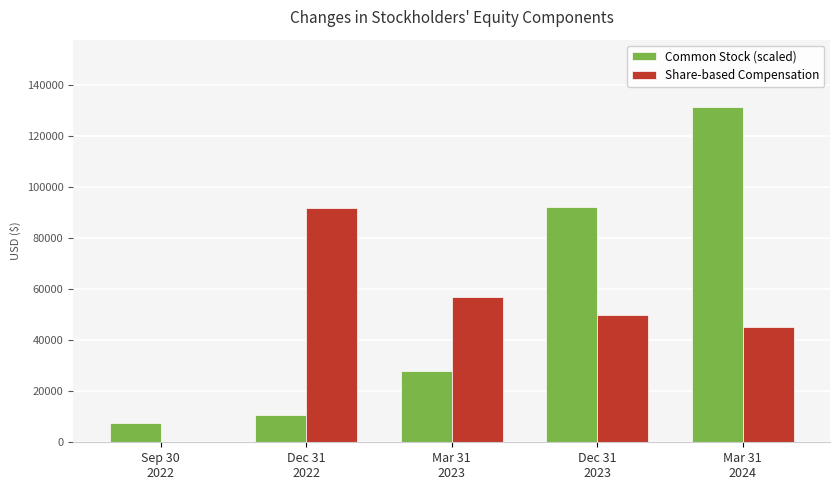

What is the sum of all Common Stock (scaled) values?

269700